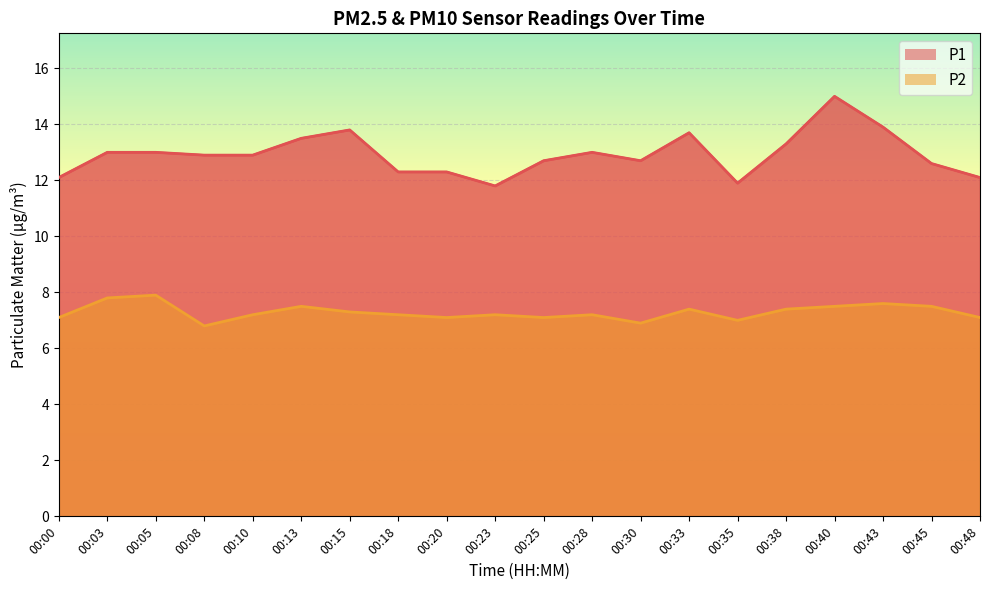

At which category is the sum across all series the highest?

00:40